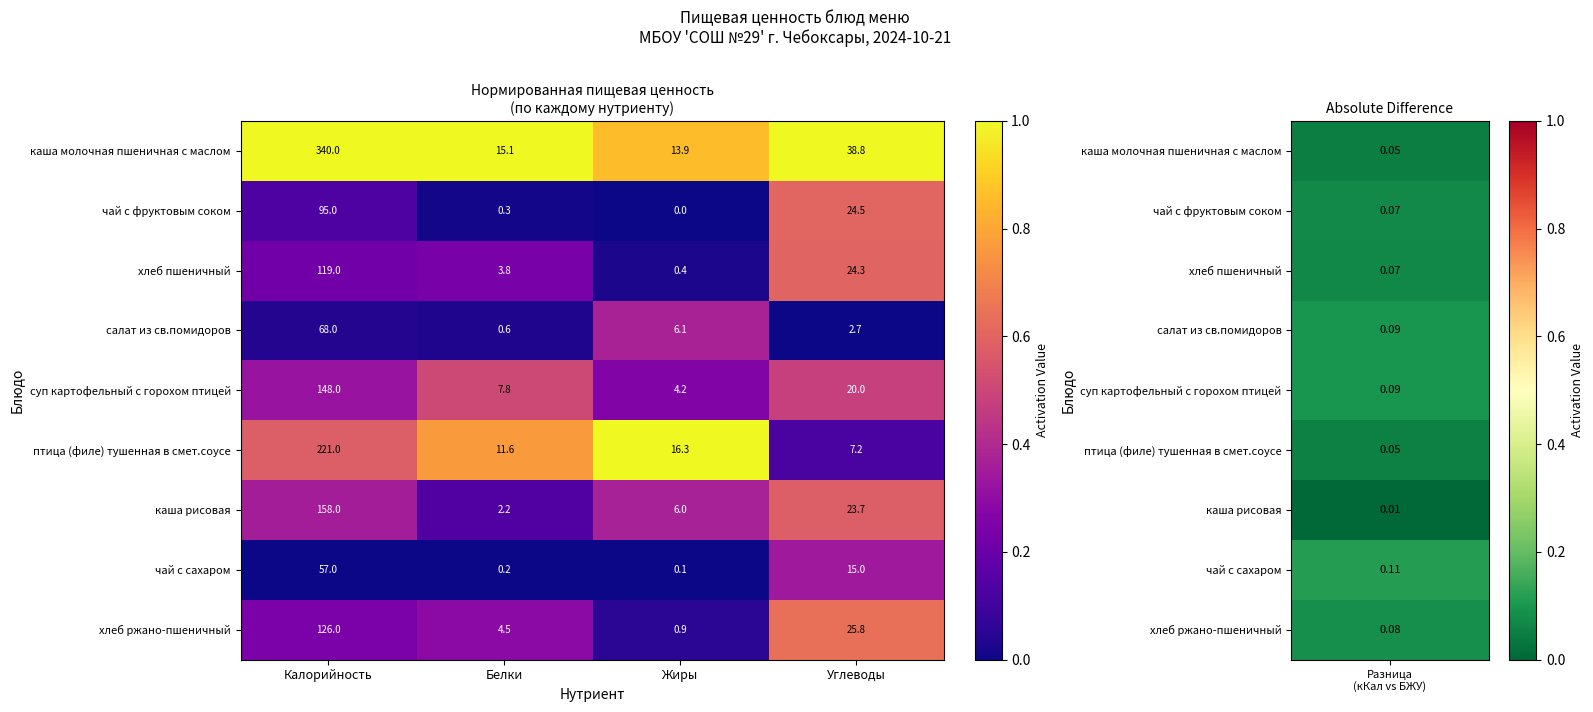

What is the spread (max minus min) of values at Жиры?

16.3